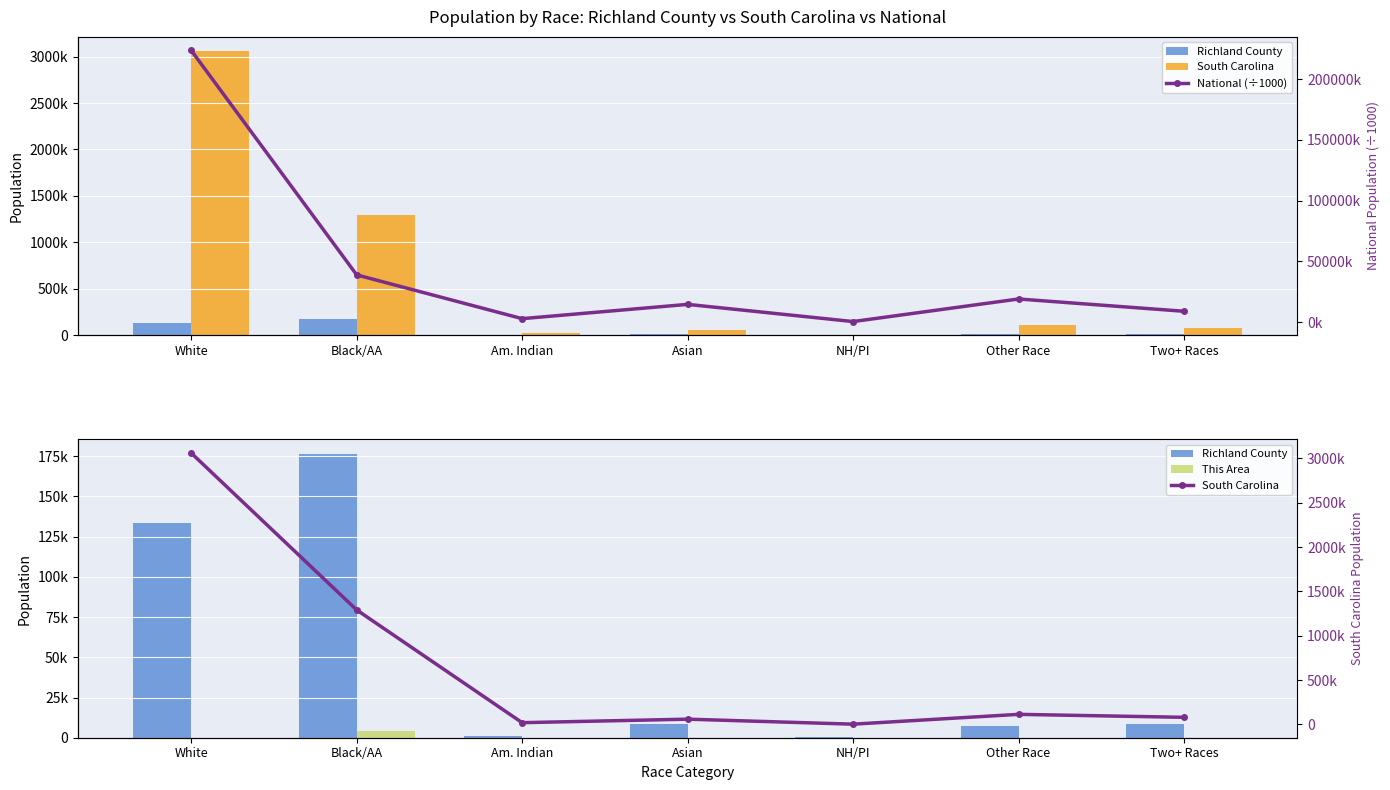

Read the South Carolina value at Asian.

59051.0